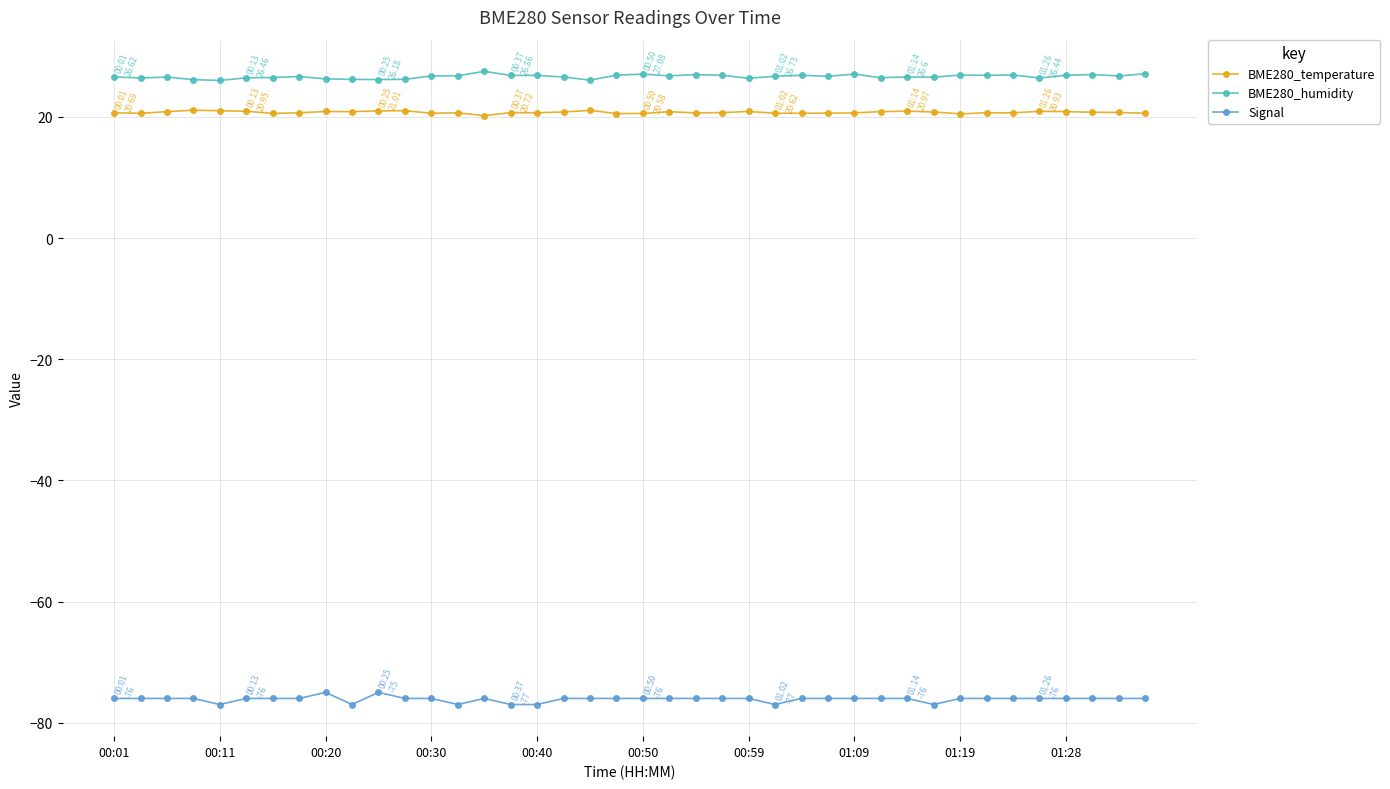

True or false: BME280_humidity and Signal intersect in this chart.

False